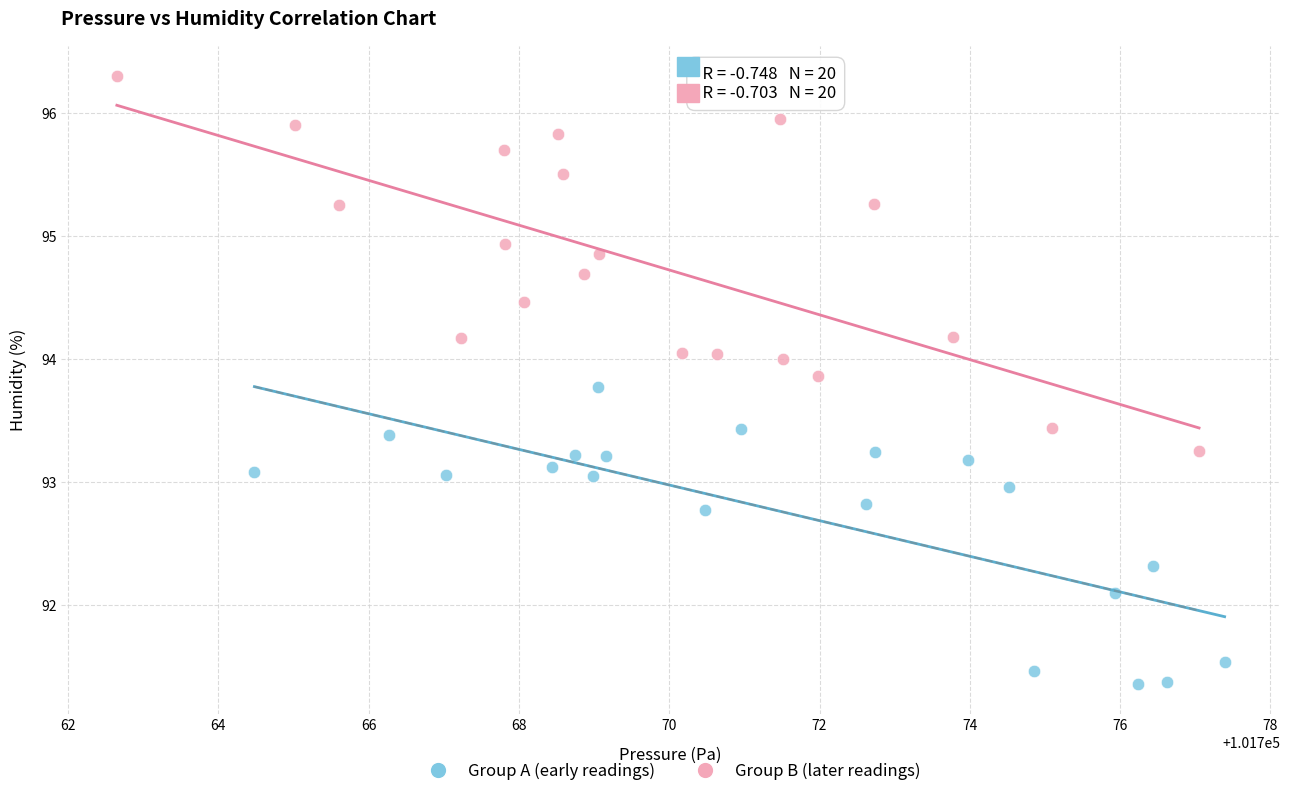

Which series reaches the maximum Y coordinate?

Group B (later readings)